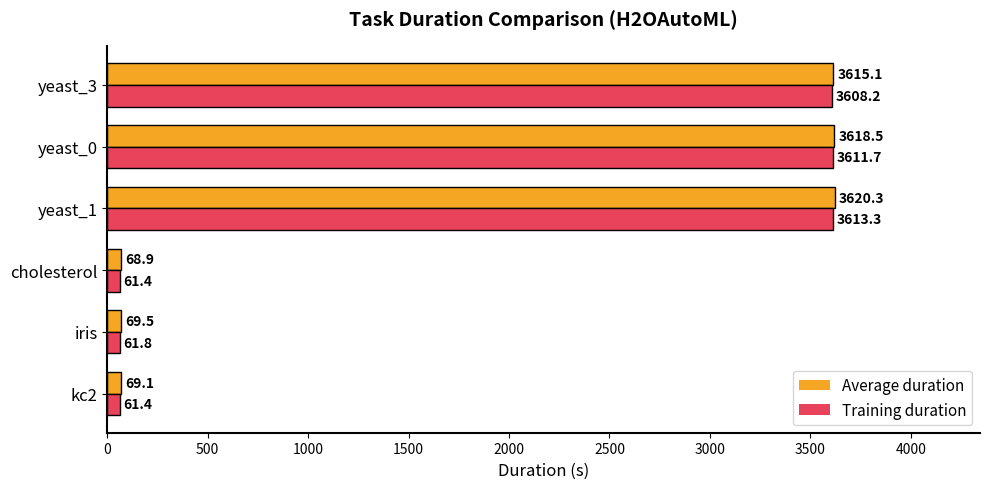

Rank the series by their average value, from lowest to highest.

Training duration, Average duration